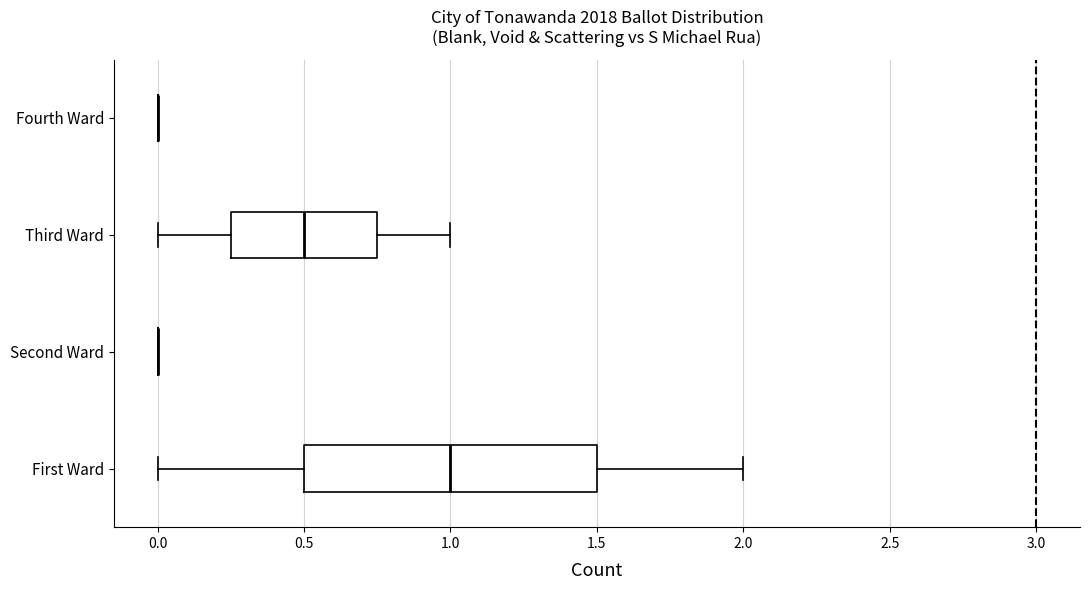

Reading bottom to top, read every box against the x-axis: the position of its median line, the range the box covers, and the ends of its whiskers. The values are not printed on the chart, so give them approximately, as read against the axis.

First Ward: median 1.00, box 0.50 to 1.50, whiskers 0.00 to 2.00
Second Ward: box collapsed to a line at 0.00, whiskers 0.00 to 0.00
Third Ward: median 0.50, box 0.25 to 0.75, whiskers 0.00 to 1.00
Fourth Ward: box collapsed to a line at 0.00, whiskers 0.00 to 0.00